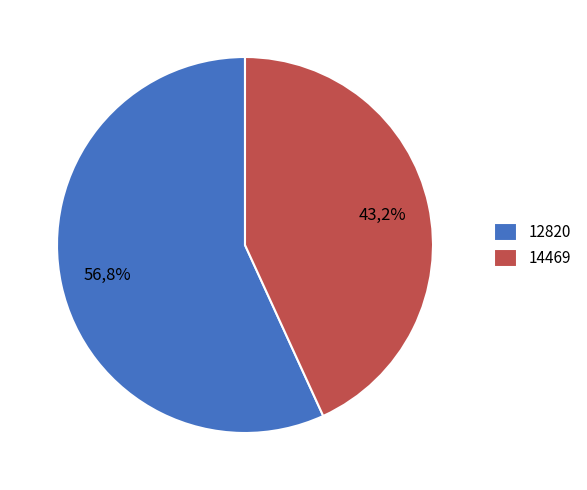

Is the sum of 12820 and 14469 greater than half?

Yes